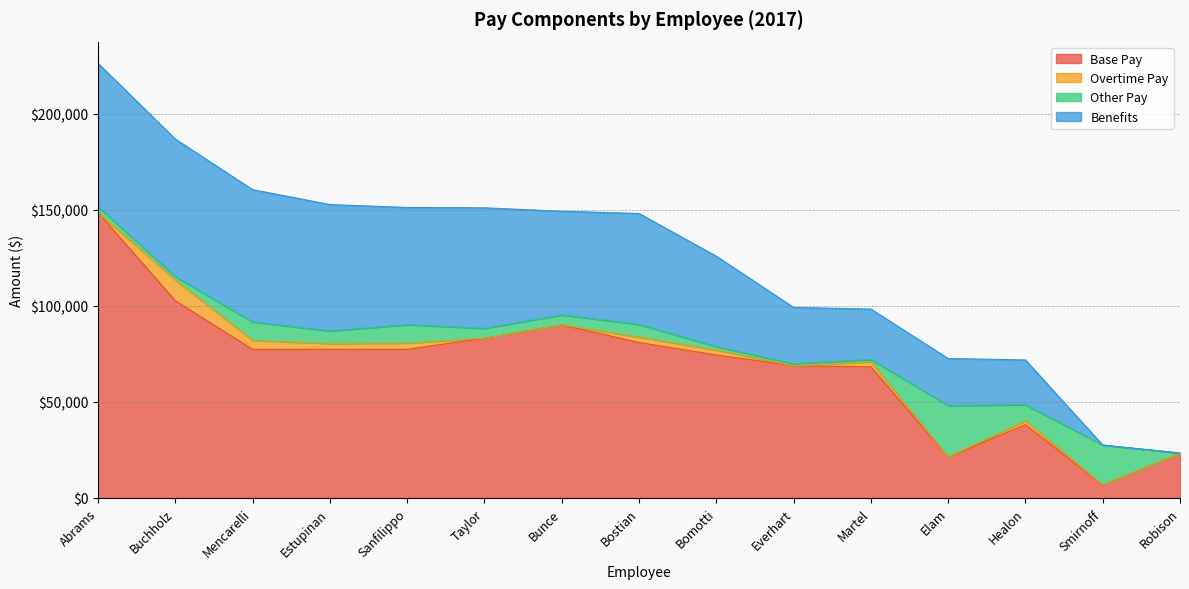

Which series changed the most between Mencarelli and Bostian?

Benefits